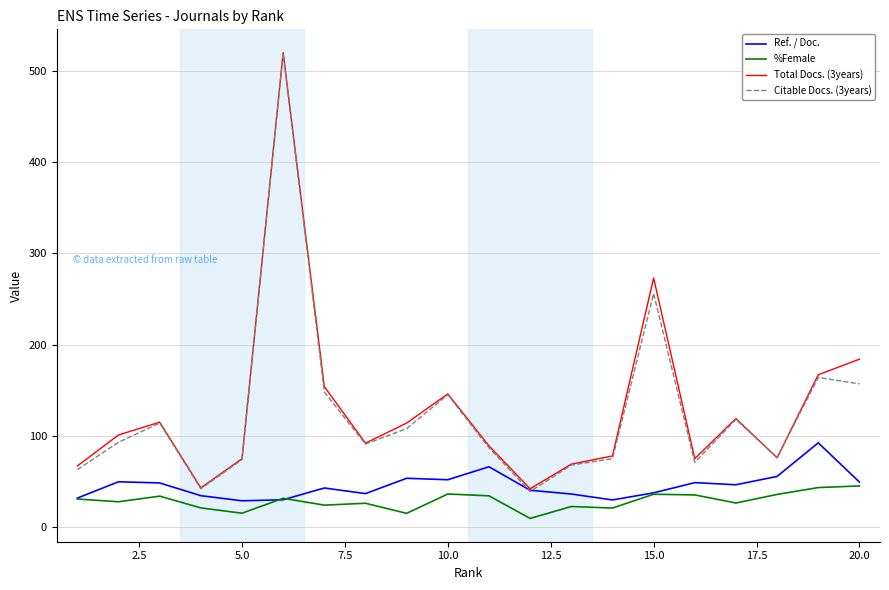

What is the maximum value for Citable Docs. (3years)?

519.0